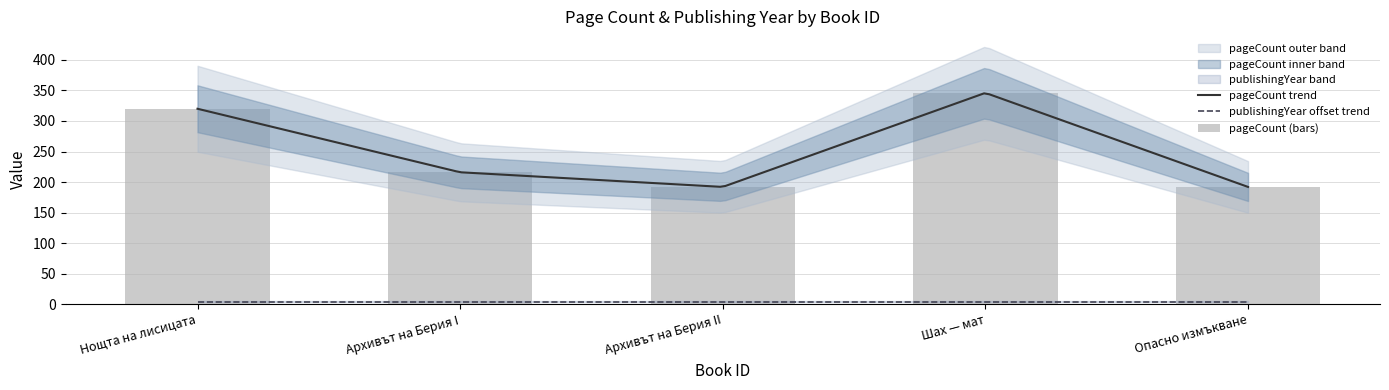

Reading left to right, extract all data points from this chart.

320	216	192	346	192